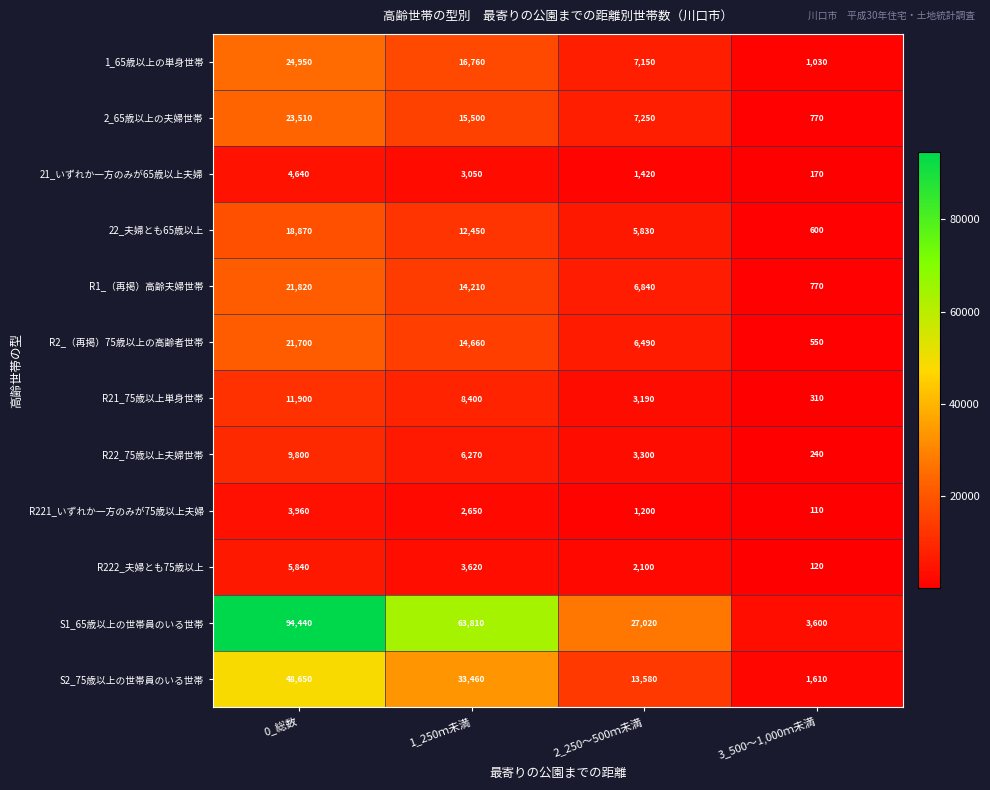

The S1_65歳以上の世帯員のいる世帯 series shows 104586 at 1_250ｍ未満. True or false?

False